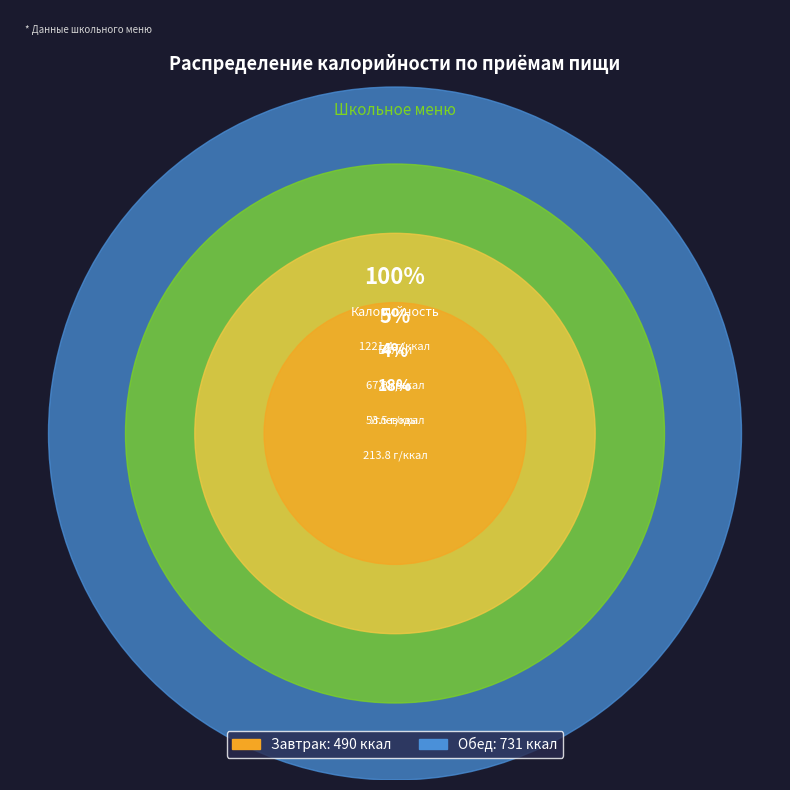

Which slice represents more than half of the pie?

Обед